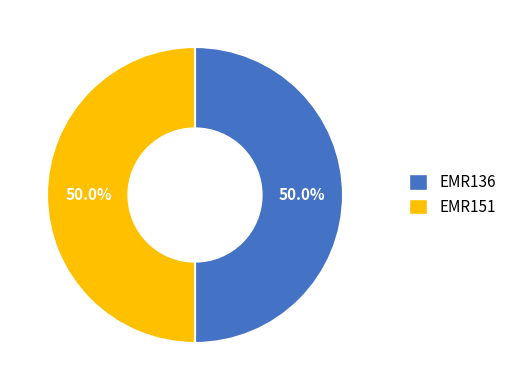

What is the ratio of the value at EMR151 to the value at EMR136?

1.0